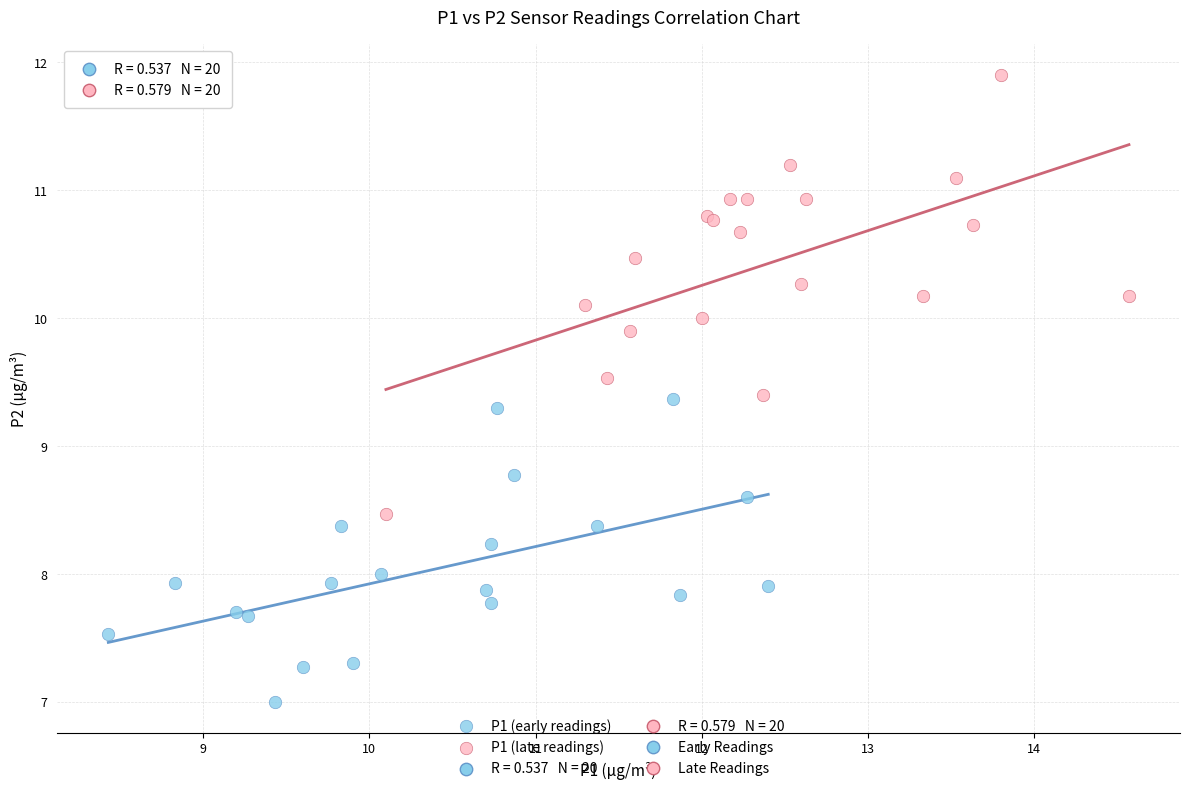

Which series reaches the maximum Y coordinate?

P1 (late readings)